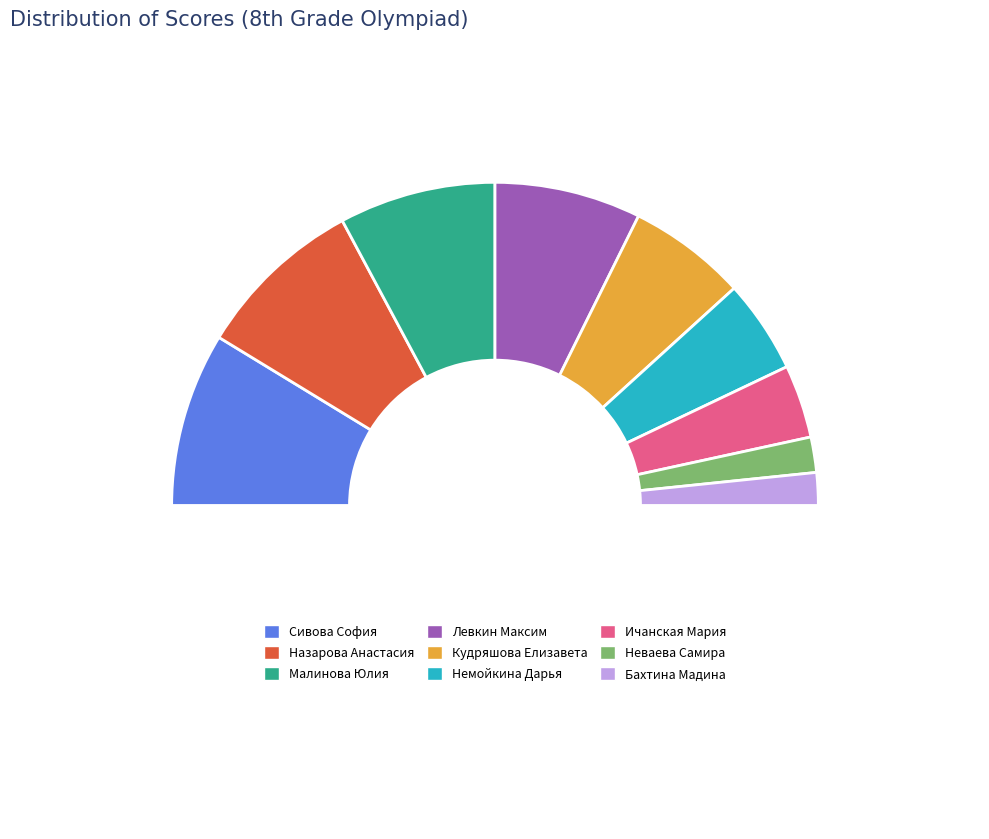

How many slices are in this pie chart?

9